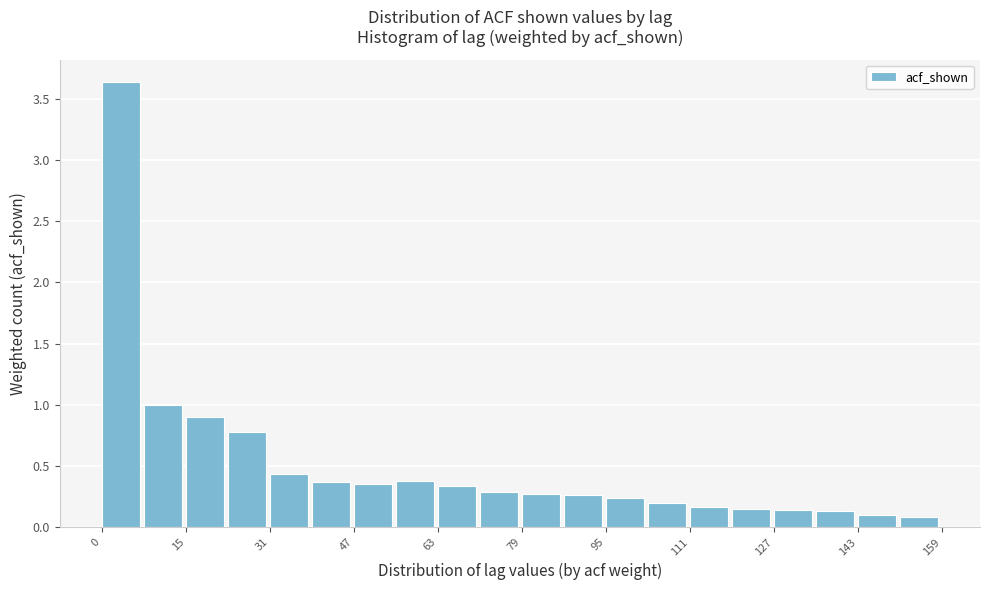

Around what value on the x-axis is the tallest bar? Give the approximate position of its centre, as read against the axis.

4